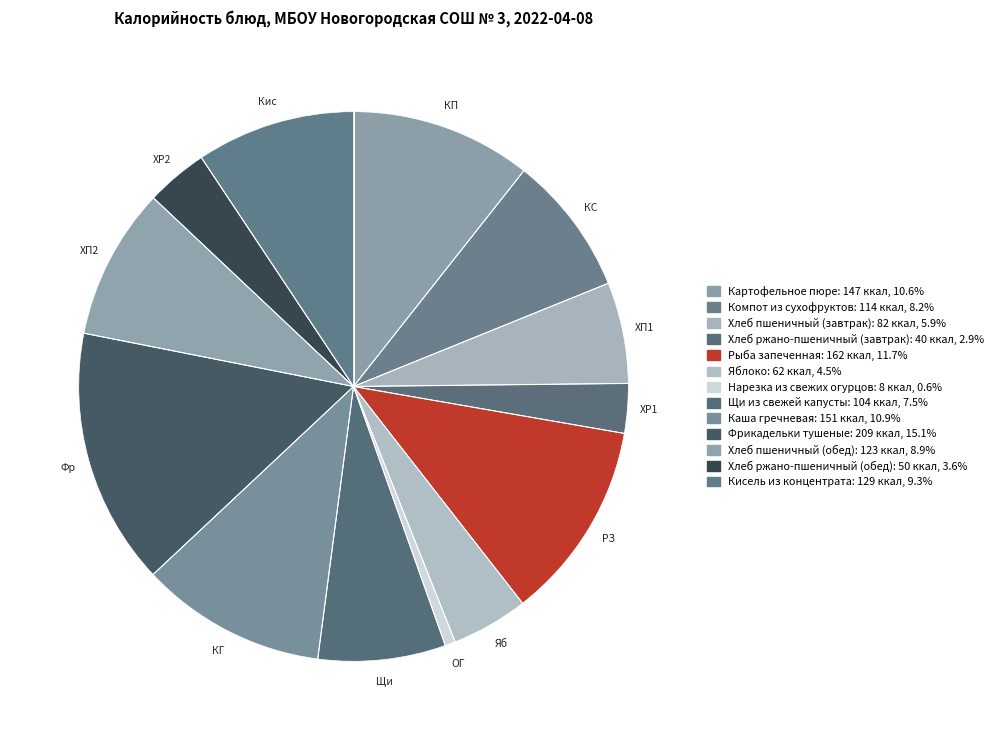

What is the change in value from Хлеб пшеничный (завтрак) to Рыба запеченная?

+79.8